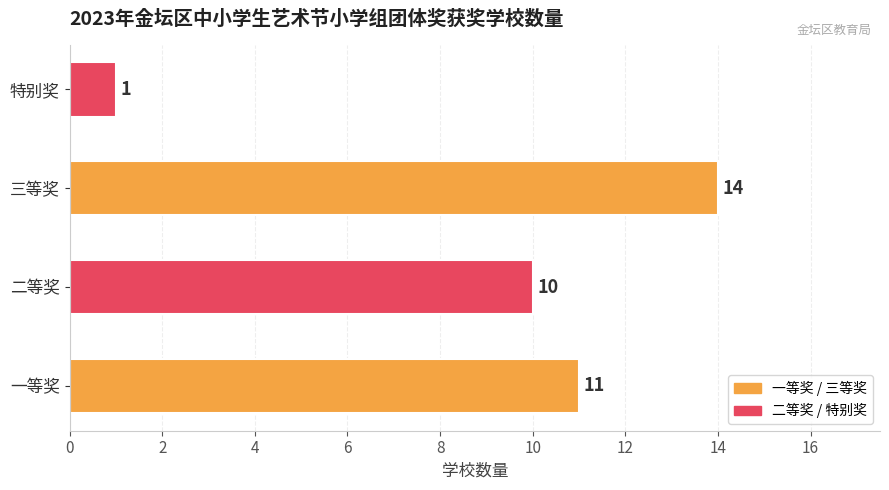

Reading left to right, extract all data points from this chart.

一等奖=11	二等奖=10	三等奖=14	特别奖=1